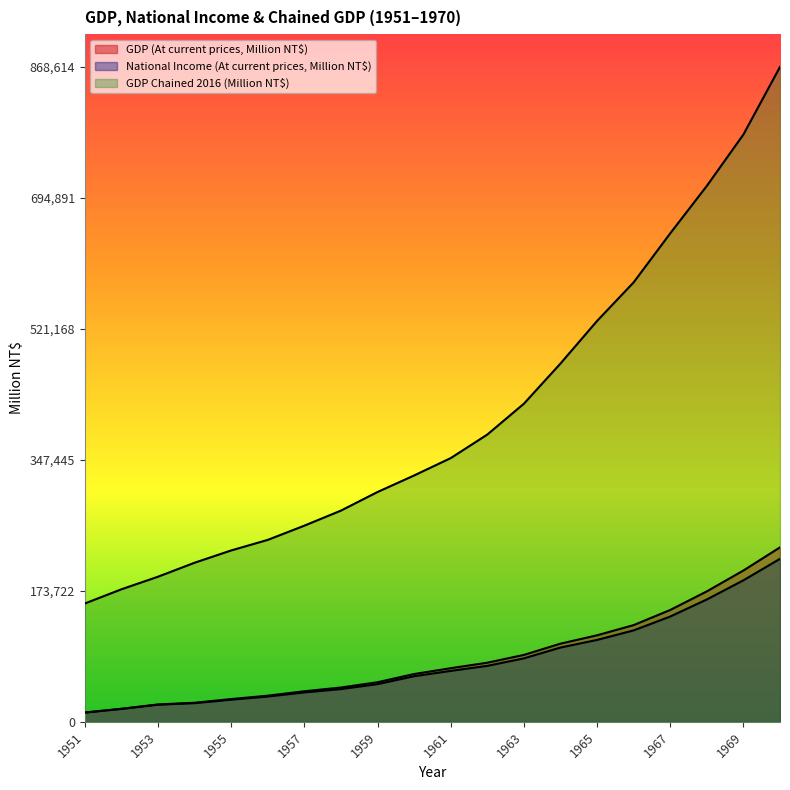

What value does the GDP Chained 2016 (Million NT$) series have at 1964, to the nearest 50?

475200